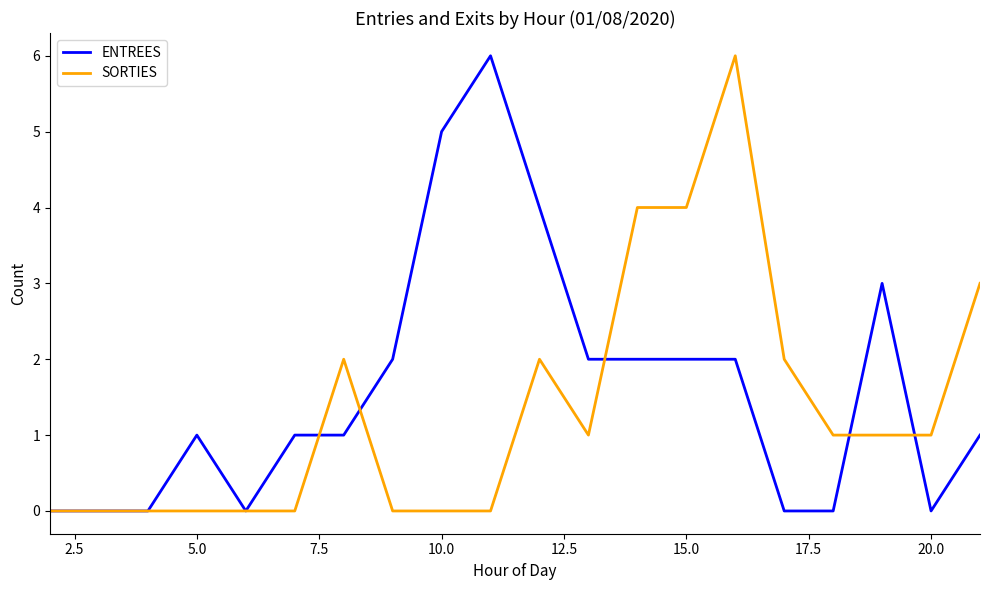

List the series in order of their overall mean, lowest first.

SORTIES, ENTREES